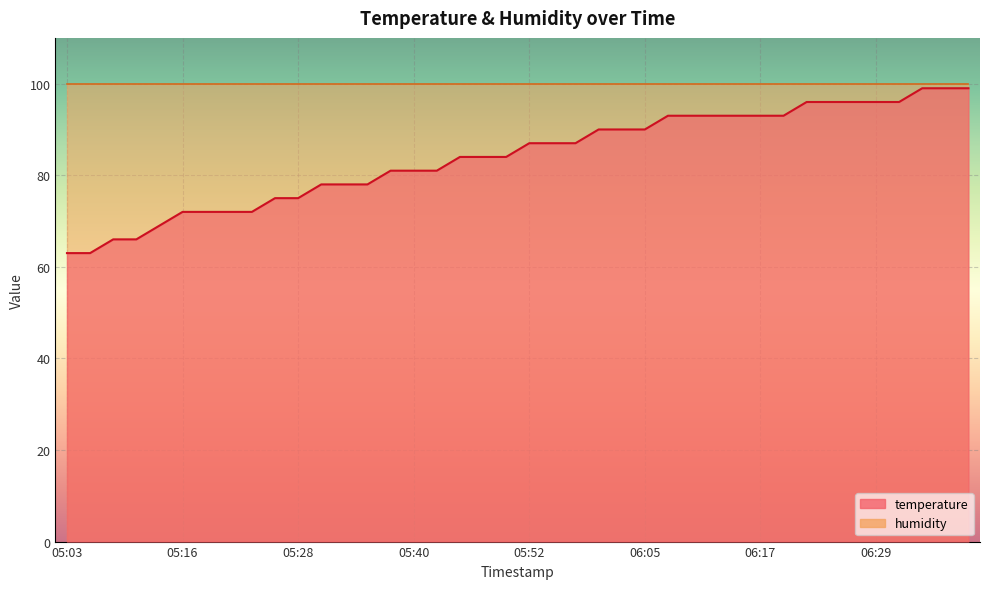

What is the label of the 28th point from the right?

05:33